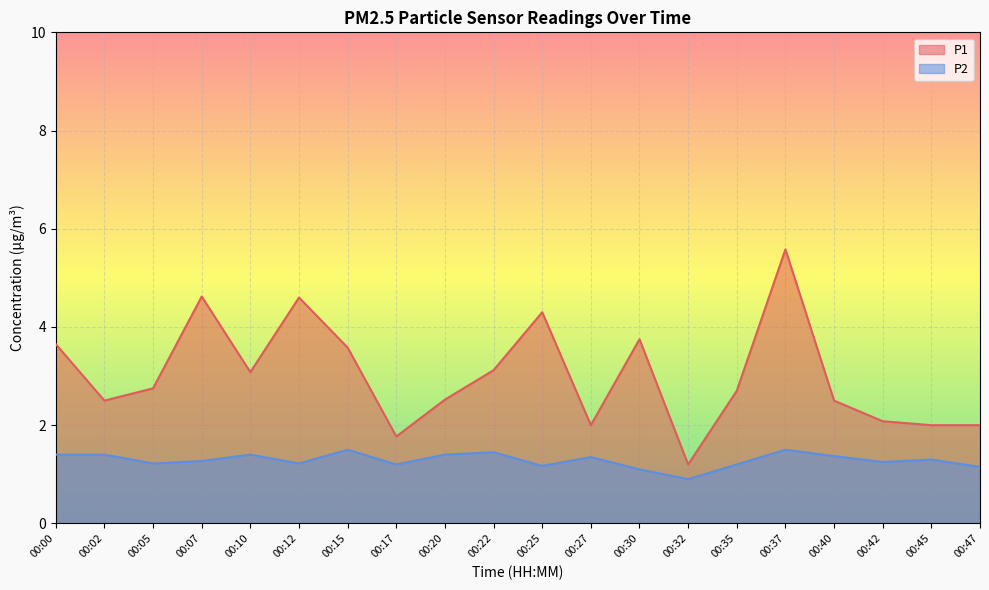

The value of P2 at 00:42 is 1.2. True or false?

True